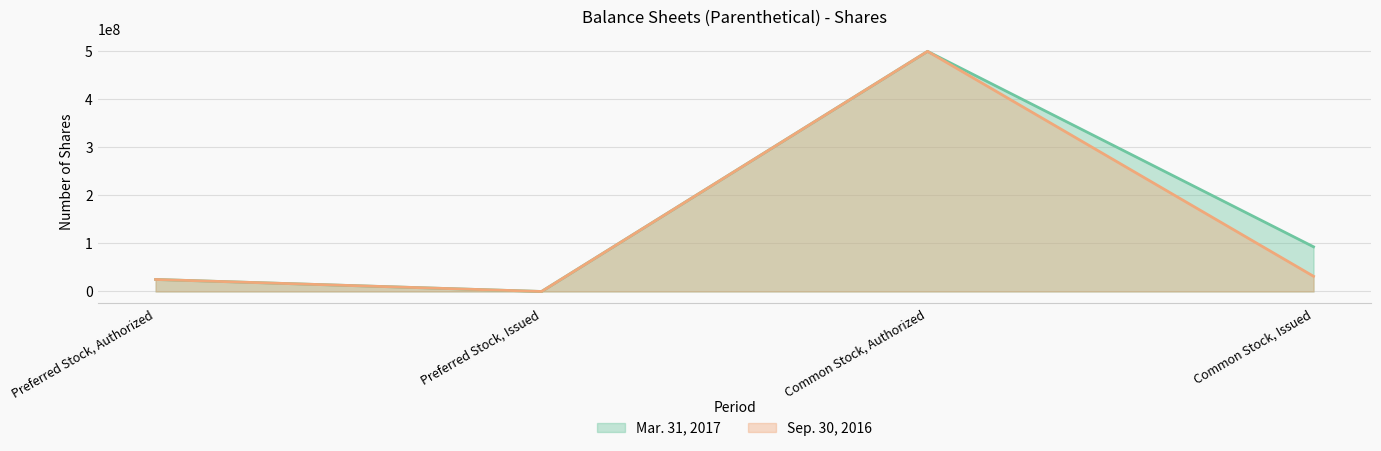

How many values in the Mar. 31, 2017 series exceed 93010001?

1